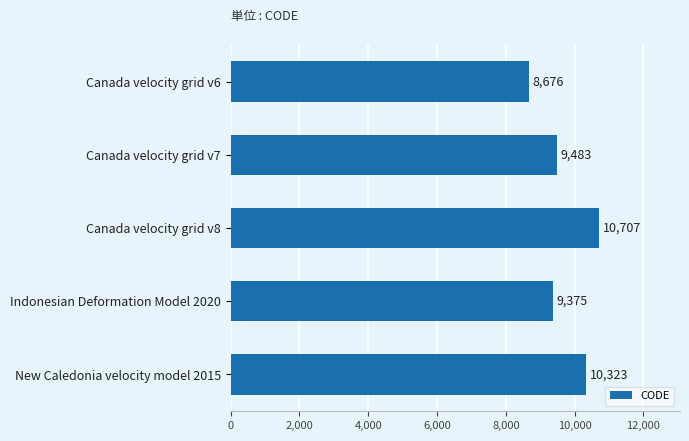

Reading top to bottom, extract all data points from this chart.

8676	9483	10707	9375	10323